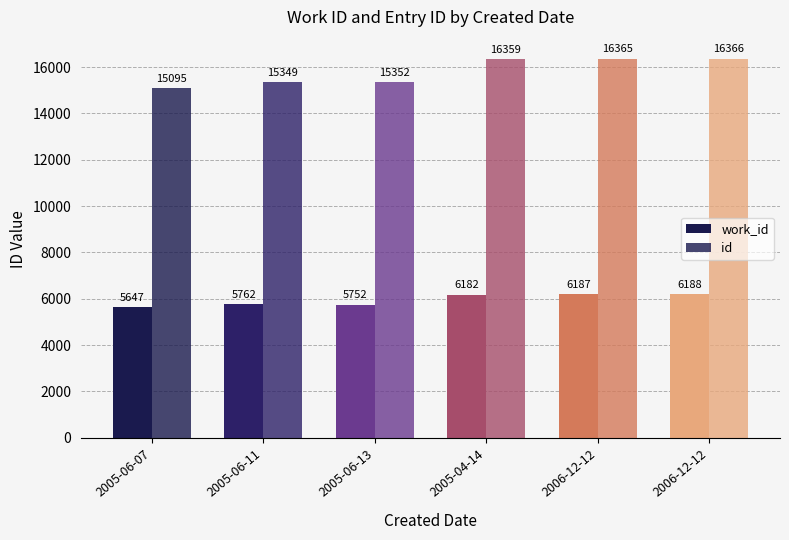

At which category does the chart reach its peak across all series?

2006-12-12